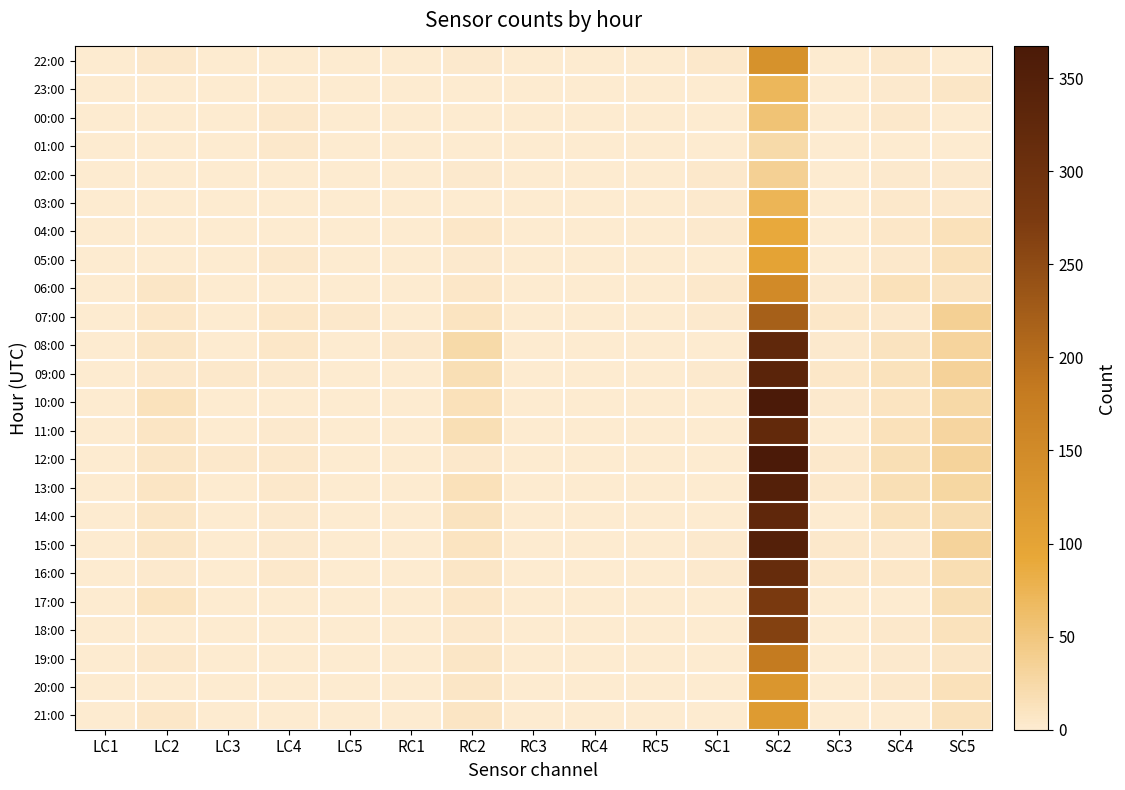

List the series in order of their peak value, highest first.

10:00, 12:00, 15:00, 13:00, 09:00, 14:00, 08:00, 11:00, 16:00, 17:00, 18:00, 07:00, 19:00, 06:00, 22:00, 20:00, 21:00, 05:00, 04:00, 03:00, 23:00, 00:00, 02:00, 01:00